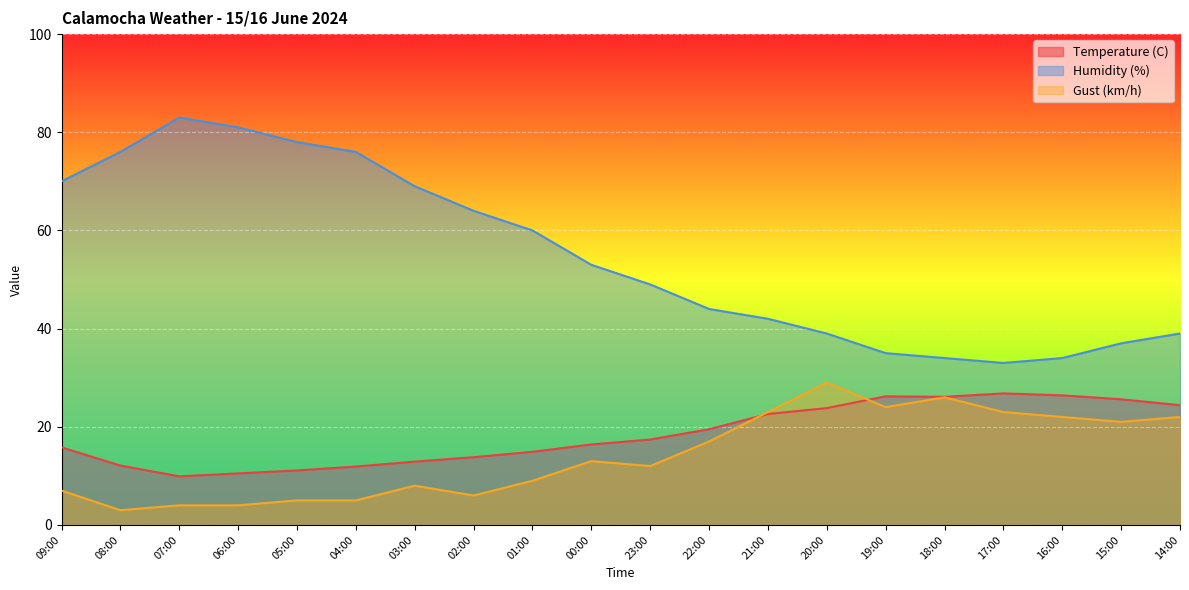

How many values in the Humidity (%) series exceed 53?

9